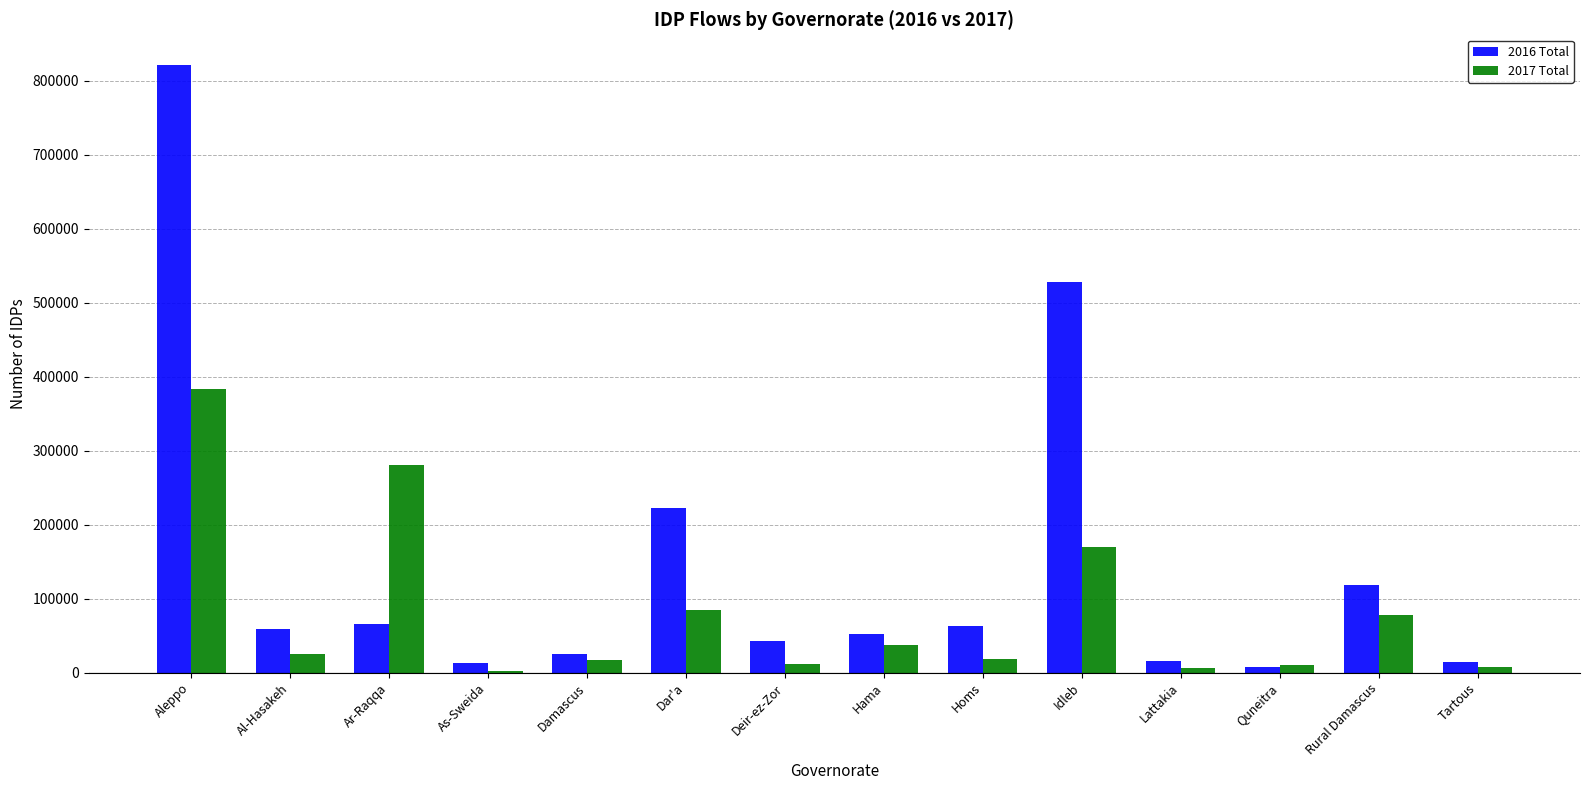

What is the difference between the highest and lowest values at Al-Hasakeh?

33972.0